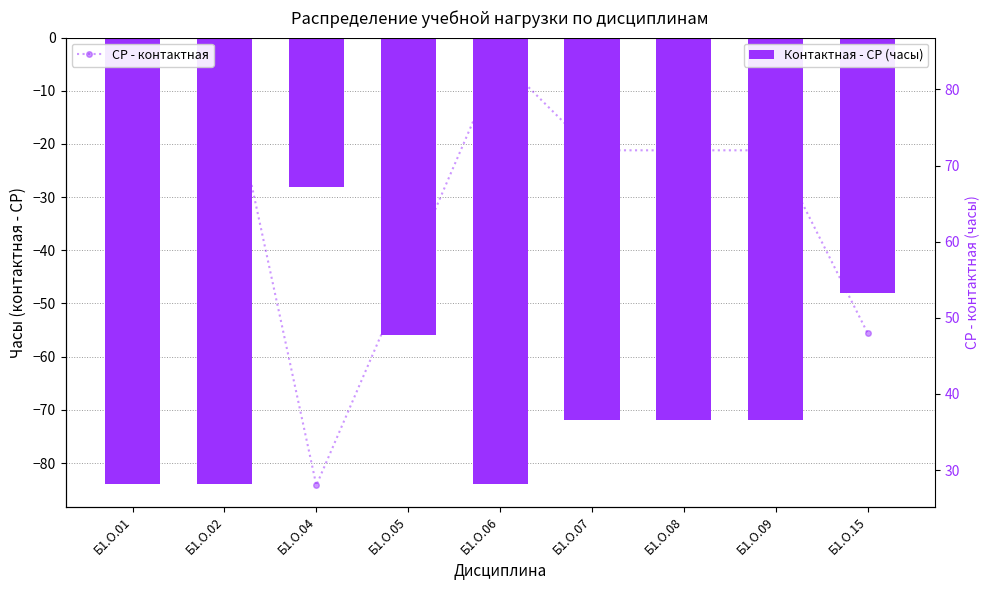

Which series has the largest total across all categories?

СР - контактная